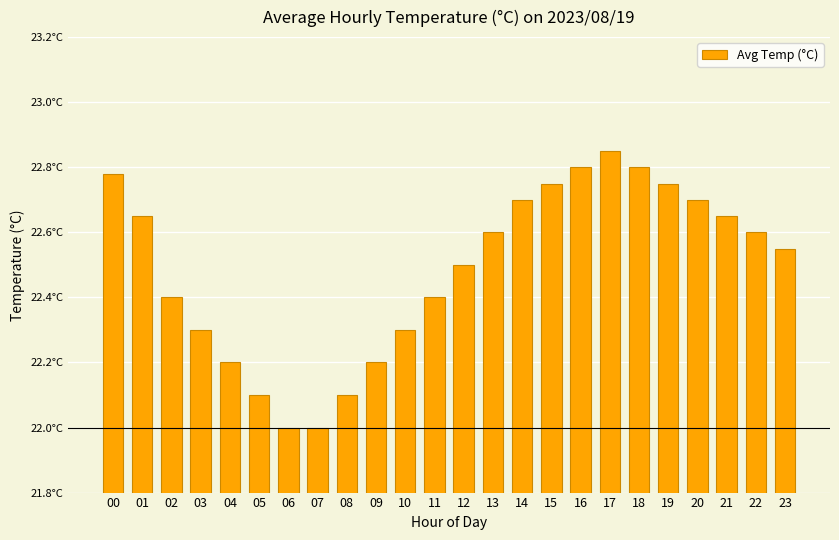

Read the value at 22.

22.6